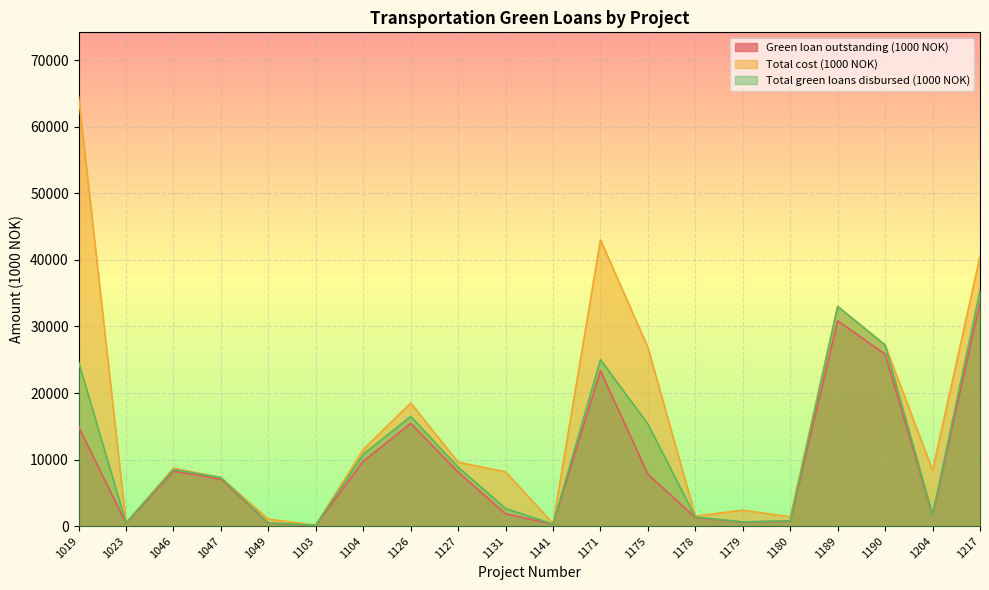

Reading left to right, transcribe all the data shown in this chart.

Green loan outstanding (1000 NOK): 1019=14936.7	1023=416.0	1046=8251.1	1047=7069.1	1049=432.5	1103=132.5	1104=9735.0	1126=15442.1	1127=8129.8	1131=1849.4	1141=298.7	1171=23333.3	1175=7792.7	1178=1293.1	1179=605.4	1180=756.8	1189=30850.0	1190=25826.7	1204=1678.0	1217=33595.6
Total cost (1000 NOK): 1019=64500.0	1023=480.0	1046=8700.0	1047=7300.0	1049=1050.0	1103=150.0	1104=11500.0	1126=18500.0	1127=9600.0	1131=8158.0	1141=400.0	1171=43000.0	1175=26833.4	1178=1500.0	1179=2400.0	1180=1400.0	1189=33000.0	1190=27200.0	1204=8390.0	1217=40530.0
Total green loans disbursed (1000 NOK): 1019=24650.0	1023=480.0	1046=8509.0	1047=7290.0	1049=499.0	1103=150.0	1104=10800.0	1126=16484.0	1127=8861.0	1131=2642.0	1141=320.0	1171=25000.0	1175=15333.4	1178=1367.0	1179=640.0	1180=800.0	1189=33000.0	1190=27200.0	1204=1678.0	1217=35400.5